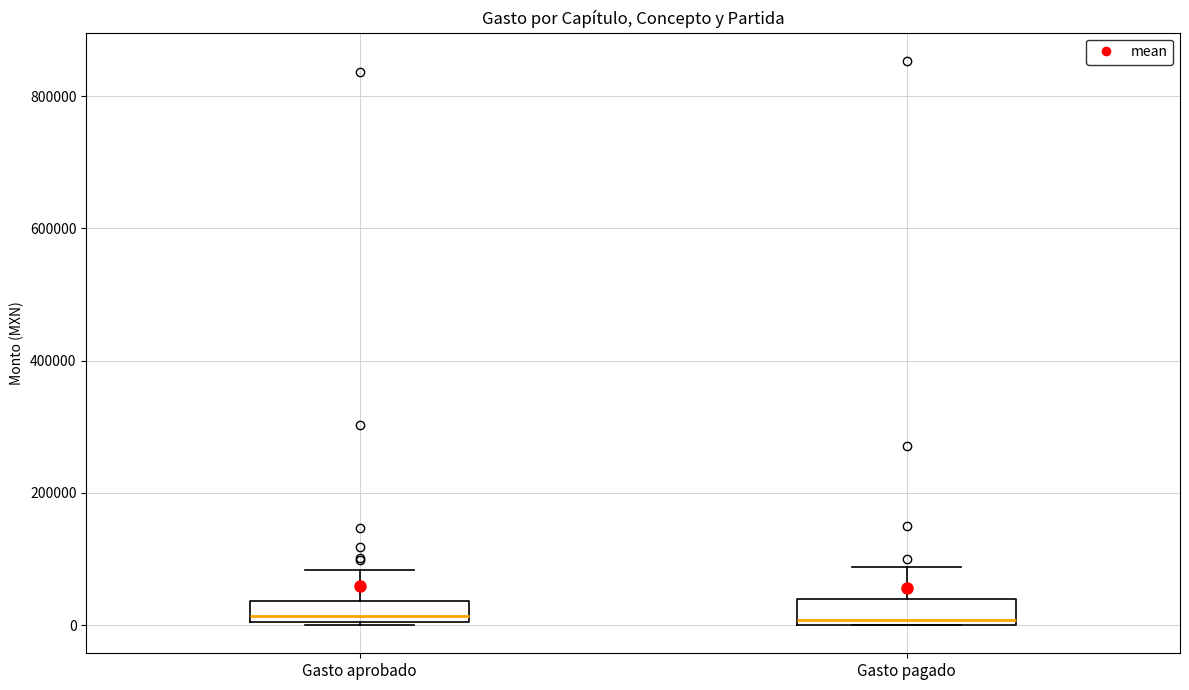

Where is the upper edge of the box for Gasto aprobado on the y-axis? The values are not printed on the chart, so give them approximately, as read against the axis.

40000